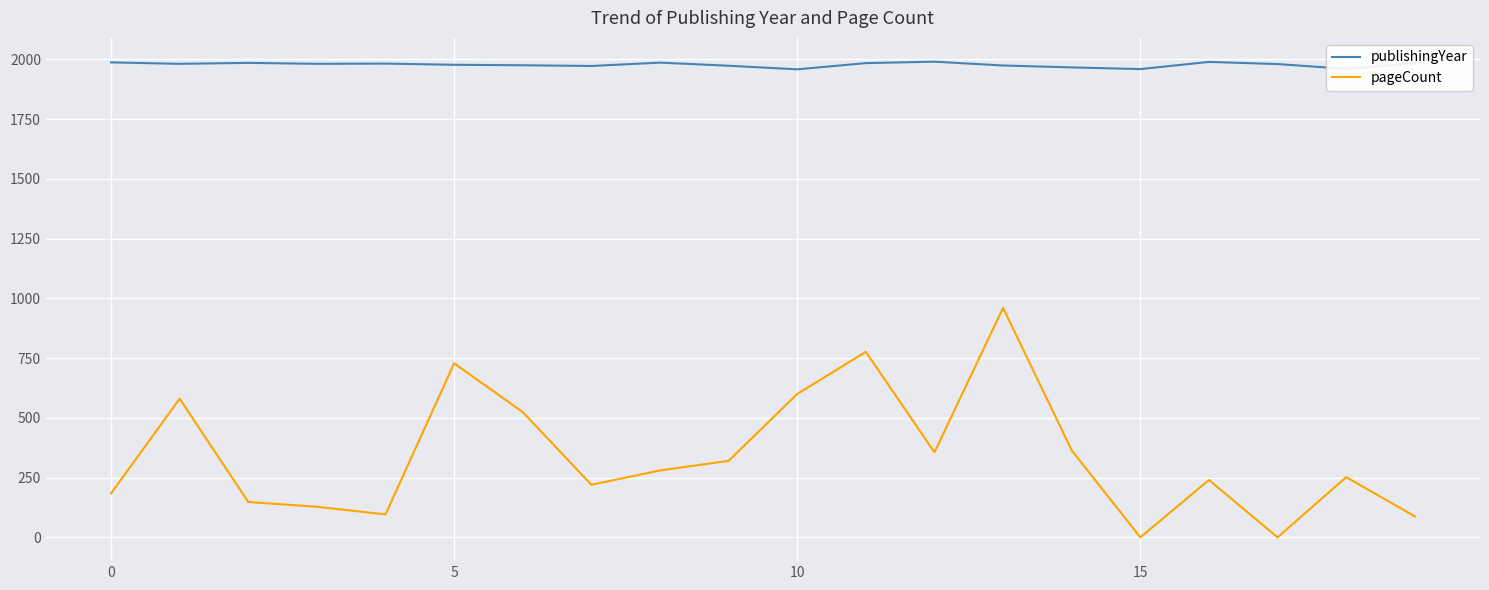

Which series has the largest total across all categories?

publishingYear